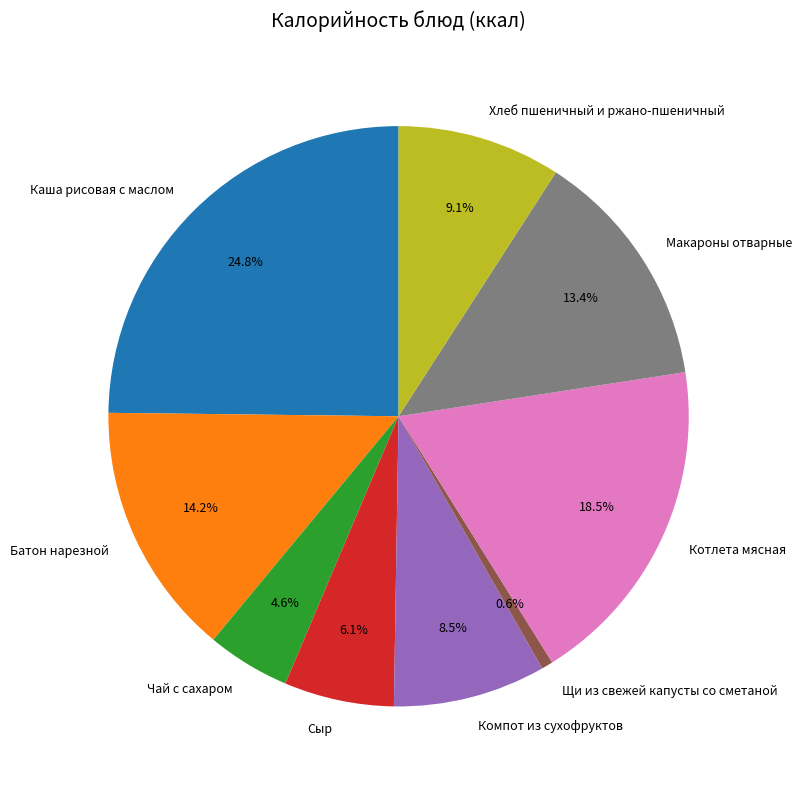

Do Батон нарезной and Макароны отварные together represent more than half of the pie?

No